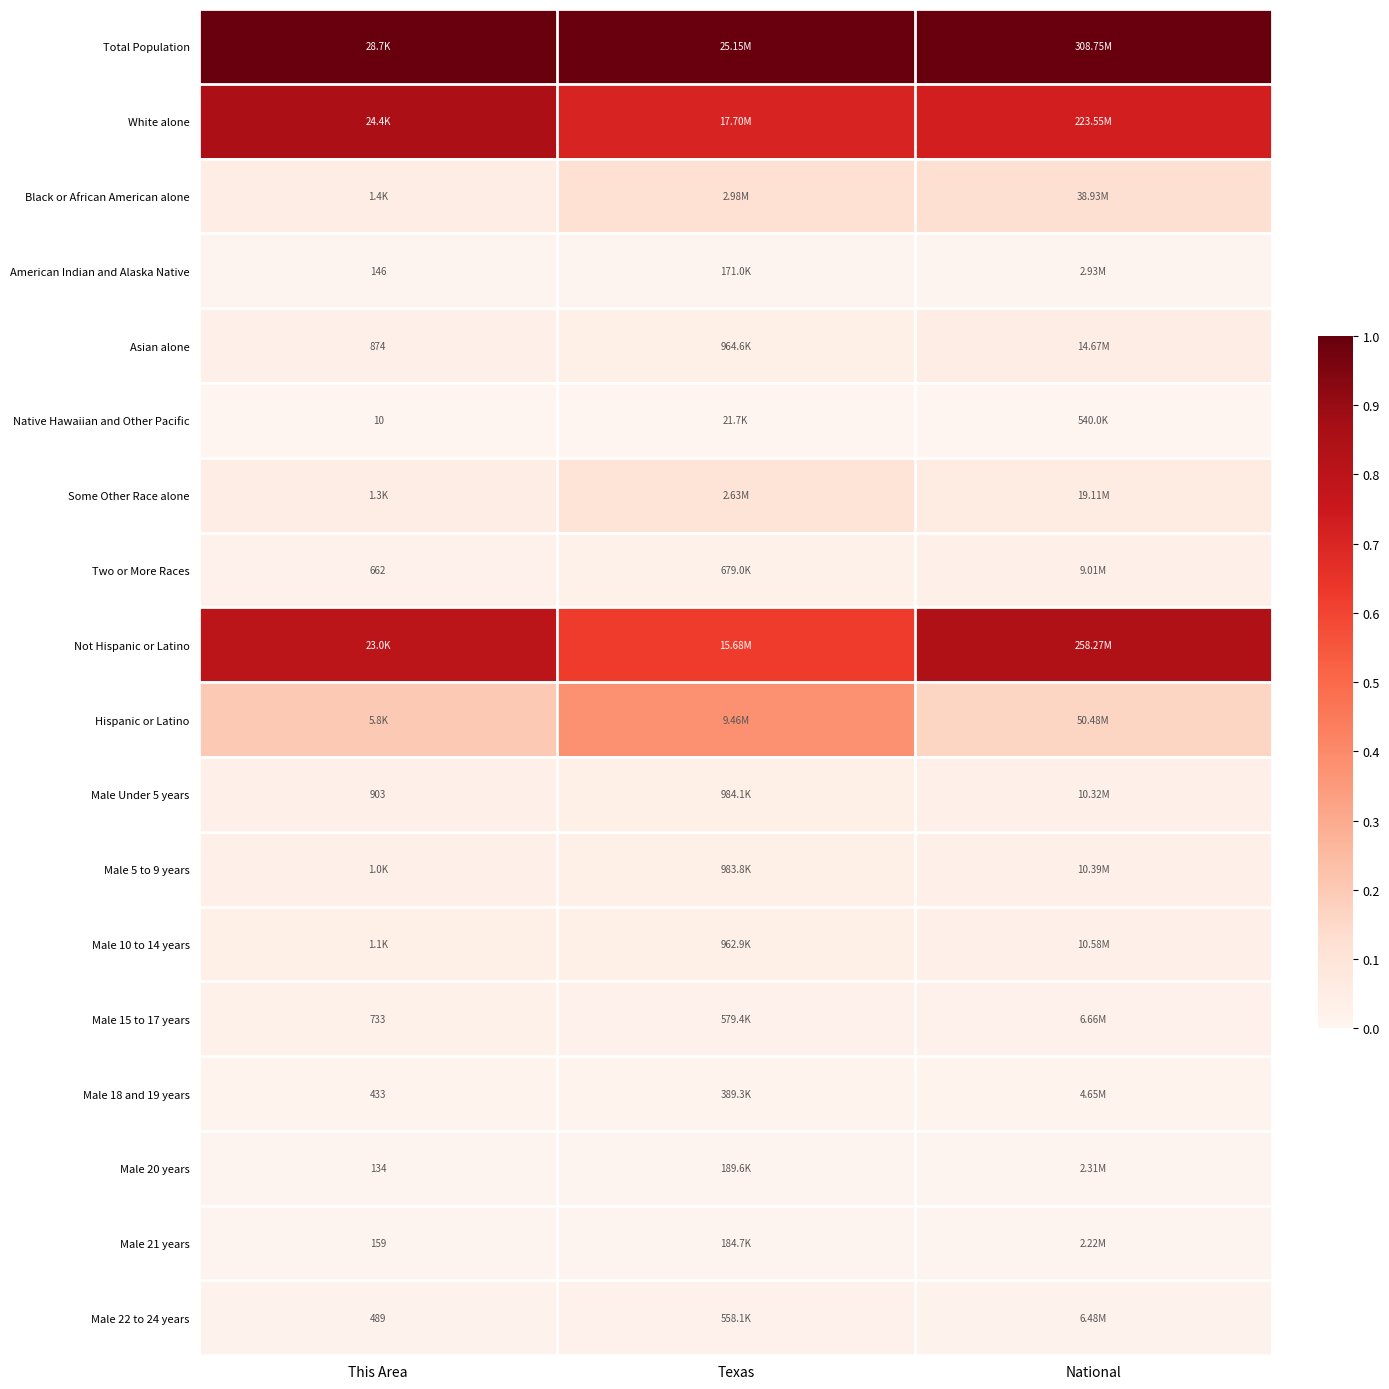

The Asian alone series shows 0.0 at National. True or false?

False